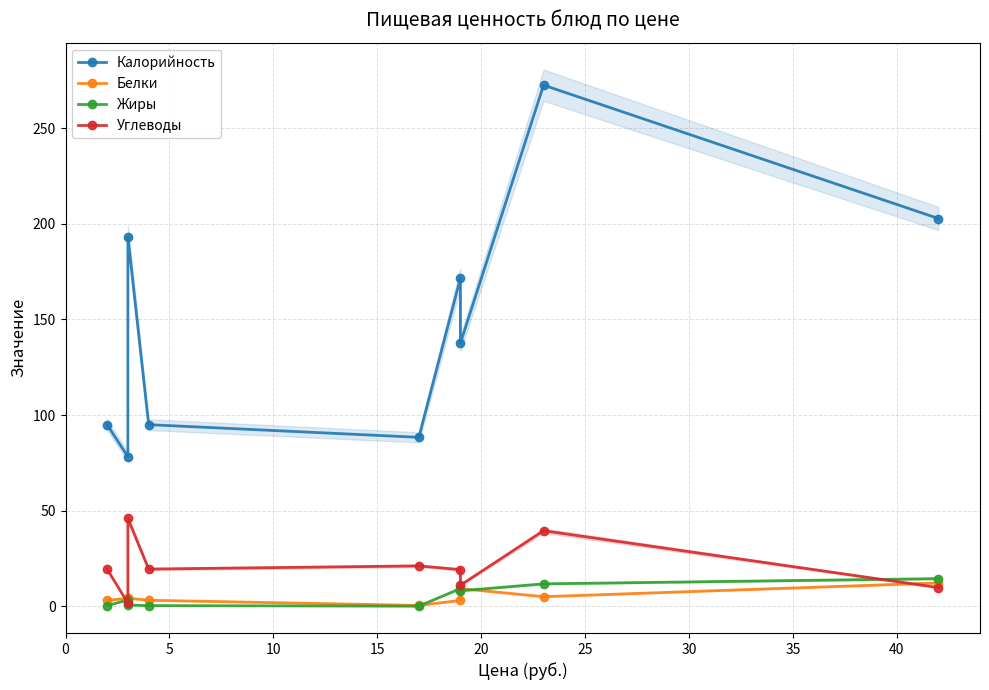

Which series has the widest spread of values?

Калорийность